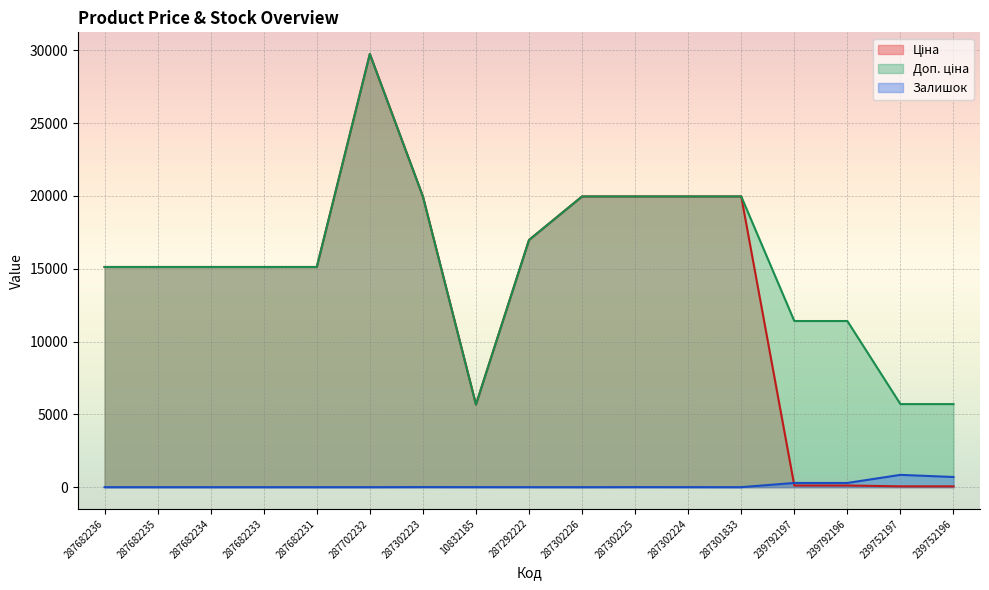

How many interior local peaks does the Ціна series have?

1